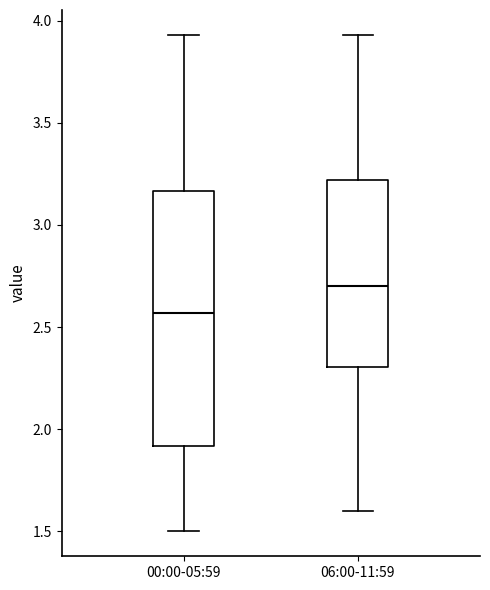

Where does the median line of the box for 06:00-11:59 sit on the y-axis? The values are not printed on the chart, so give them approximately, as read against the axis.

2.70